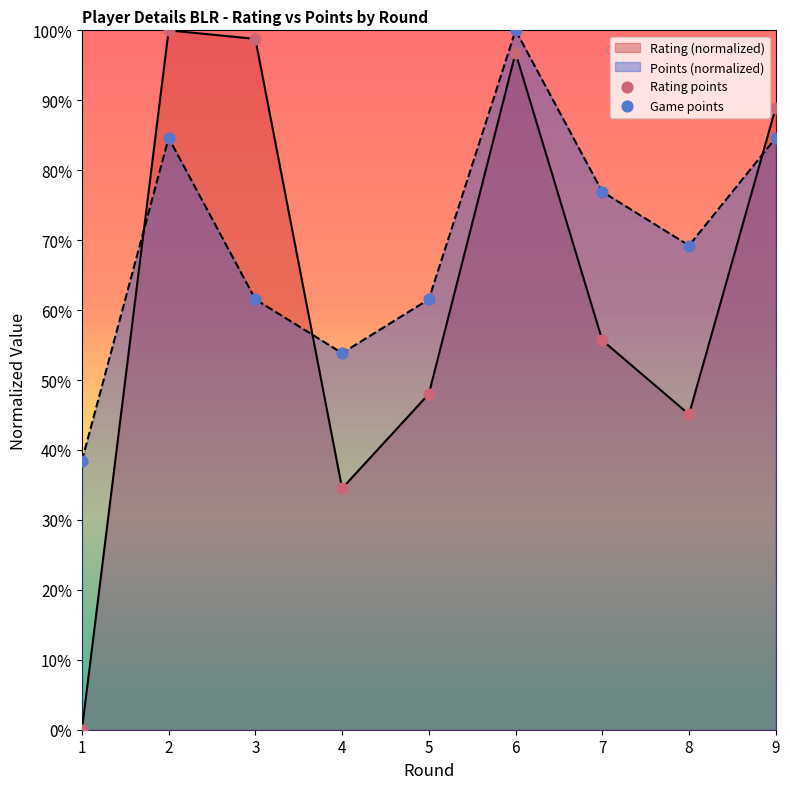

At how many categories does at least one series exceed 94?

3